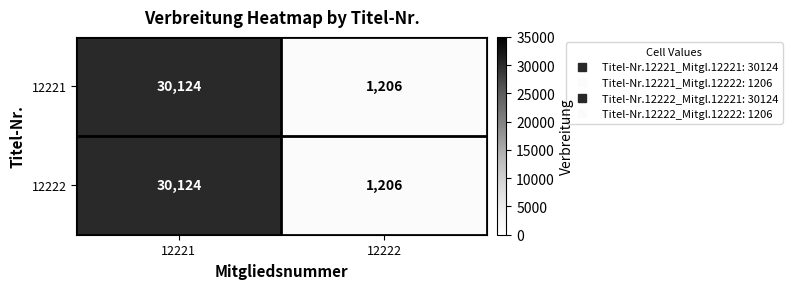

What is the total value across all series at 12222?

2412